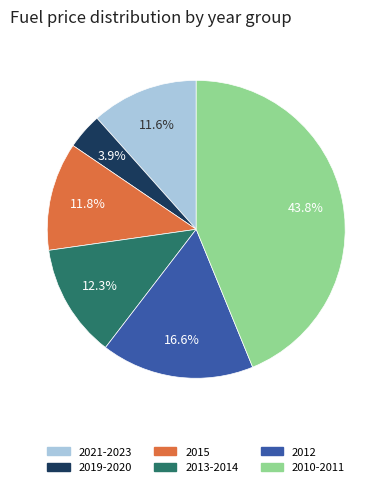

Is there a majority slice in this chart?

No